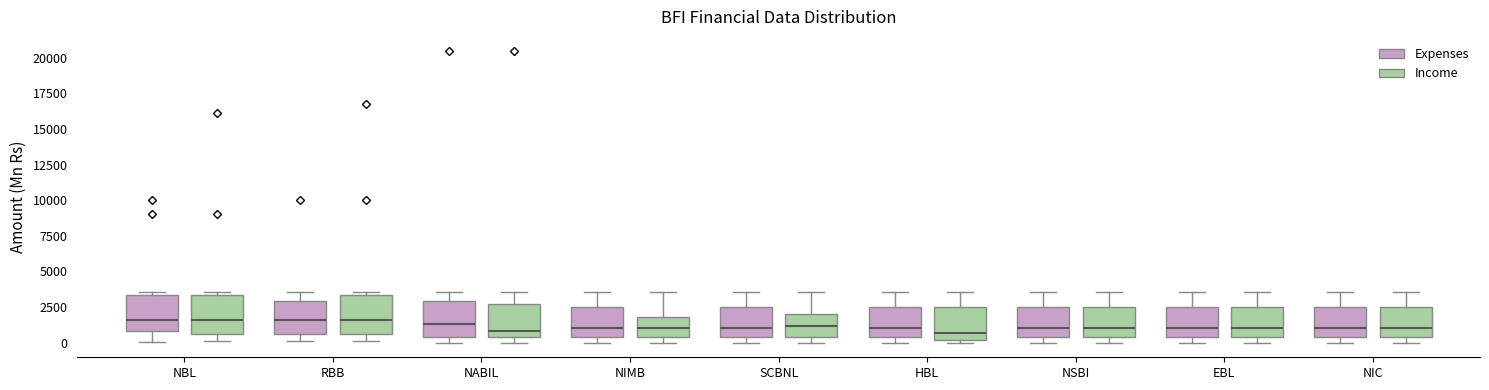

Reading left to right, transcribe this box plot: for each box, give where its median line is, the range the box spans, and where its two whiskers end, as read against the y-axis. The values are not printed on the chart, so give them approximately, as read against the axis.

NBL (Expenses): median 1500, box 1000 to 3500, whiskers 0 to 3500 (just above the box's upper edge)
NBL (Income): median 1500, box 500 to 3500, whiskers 0 to 3500 (just above the box's upper edge)
RBB (Expenses): median 1500, box 500 to 3000, whiskers 0 to 3500
RBB (Income): median 1500, box 500 to 3500, whiskers 0 to 3500 (just above the box's upper edge)
NABIL (Expenses): median 1500, box 500 to 3000, whiskers 0 to 3500
NABIL (Income): median 1000, box 500 to 2500, whiskers 0 to 3500
NIMB (Expenses): median 1000, box 500 to 2500, whiskers 0 to 3500
NIMB (Income): median 1000, box 500 to 2000, whiskers 0 to 3500
SCBNL (Expenses): median 1000, box 500 to 2500, whiskers 0 to 3500
SCBNL (Income): median 1000, box 500 to 2000, whiskers 0 to 3500
HBL (Expenses): median 1000, box 500 to 2500, whiskers 0 to 3500
HBL (Income): median 500, box 0 to 2500, whiskers 0 (just below the box's lower edge) to 3500
NSBI (Expenses): median 1000, box 500 to 2500, whiskers 0 to 3500
NSBI (Income): median 1000, box 500 to 2500, whiskers 0 to 3500
EBL (Expenses): median 1000, box 500 to 2500, whiskers 0 to 3500
EBL (Income): median 1000, box 500 to 2500, whiskers 0 to 3500
NIC (Expenses): median 1000, box 500 to 2500, whiskers 0 to 3500
NIC (Income): median 1000, box 500 to 2500, whiskers 0 to 3500